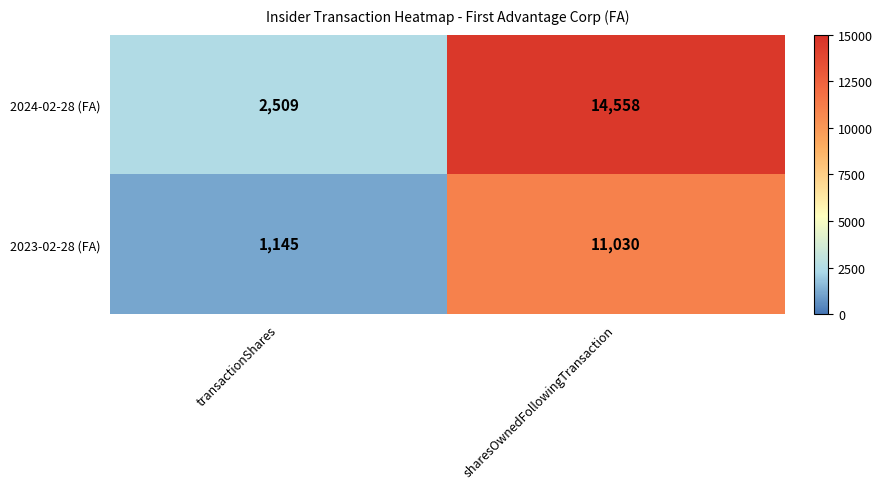

At transactionShares, list the series in order from smallest to largest.

2023-02-28 (FA), 2024-02-28 (FA)